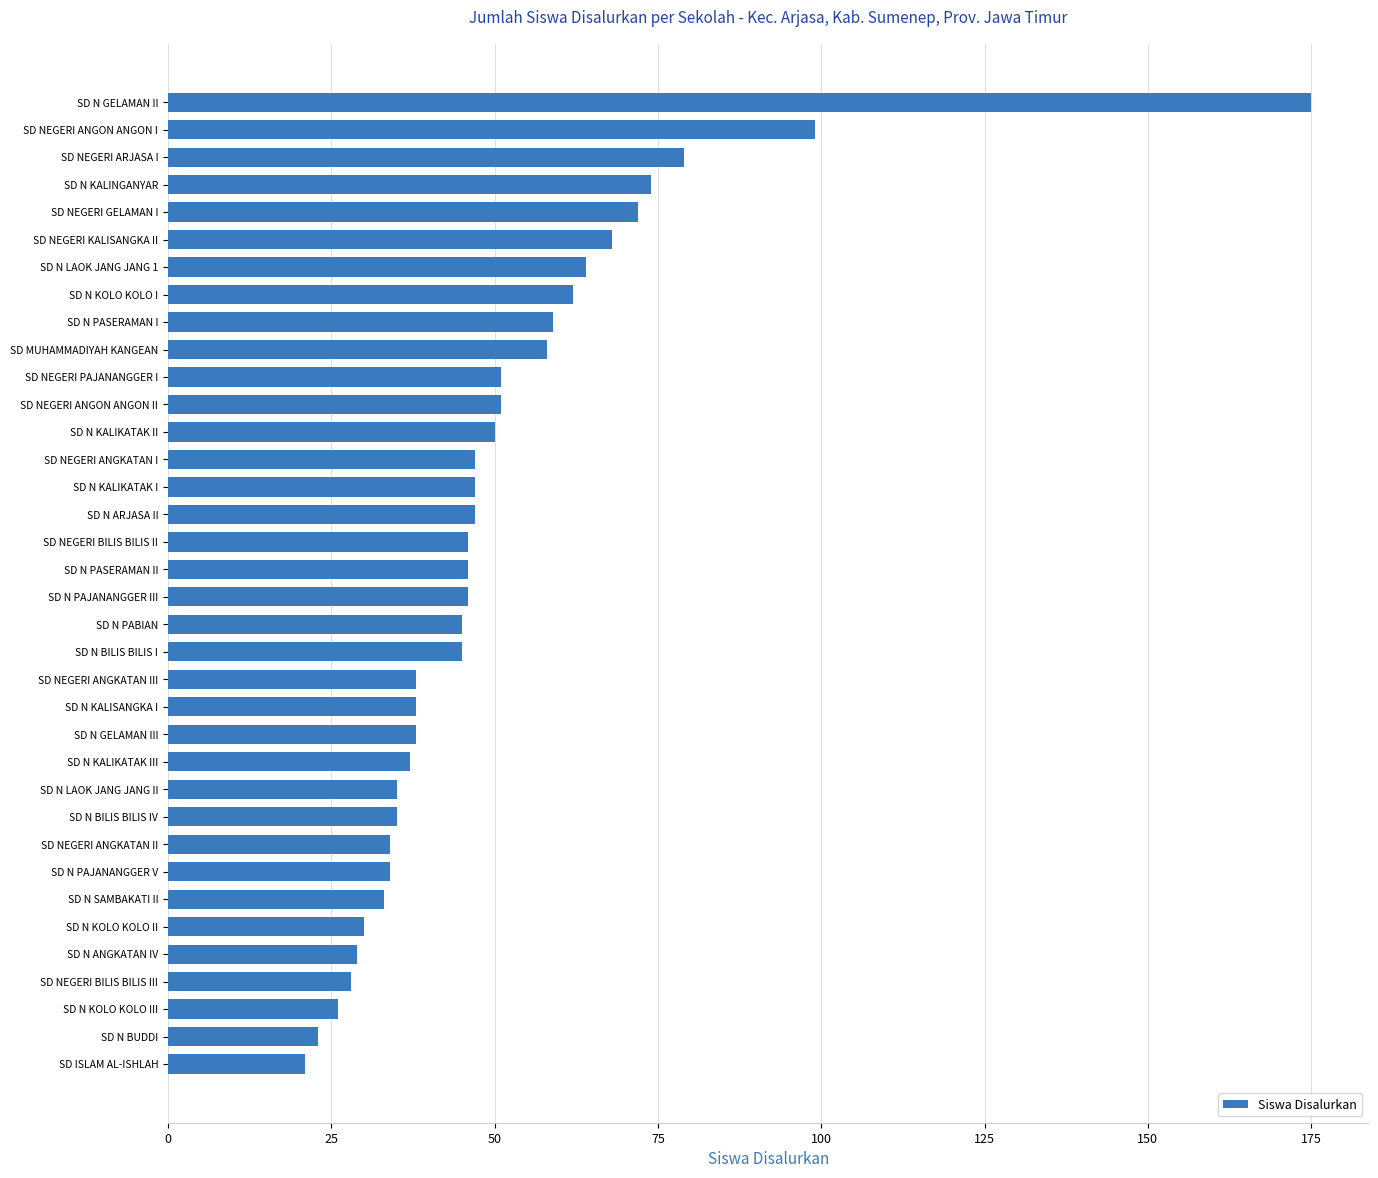

How many series are shown in this chart?

1